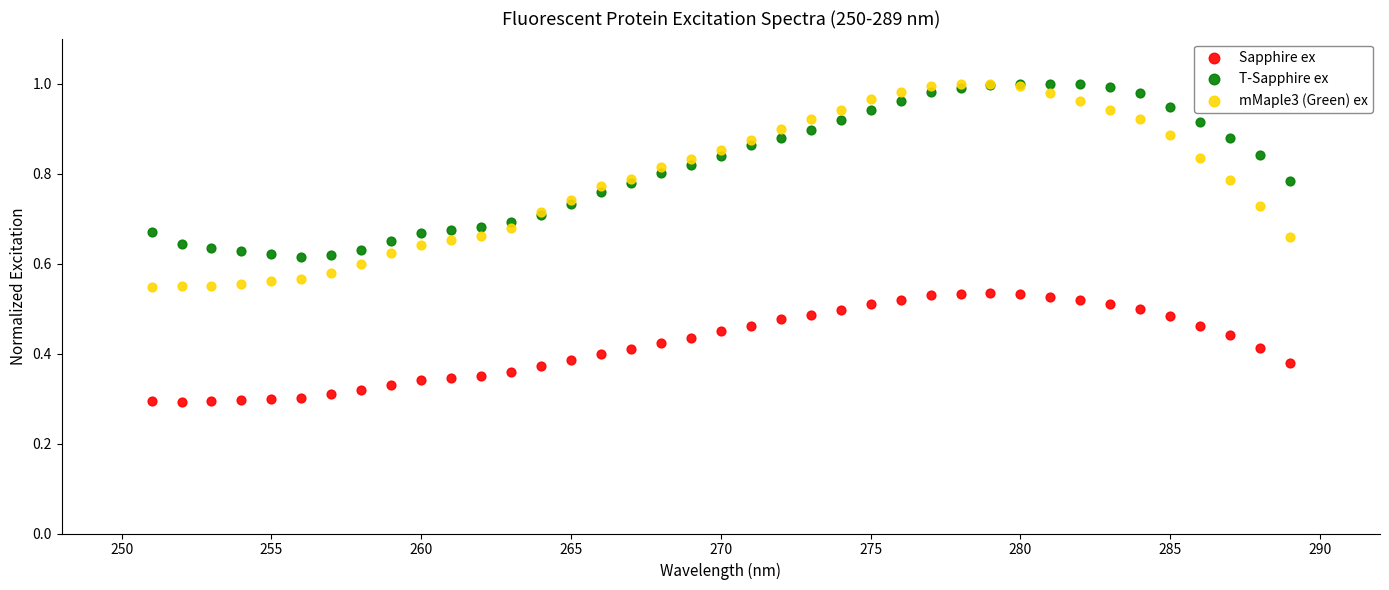

What are all the series names shown in the legend?

Sapphire ex, T-Sapphire ex, mMaple3 (Green) ex